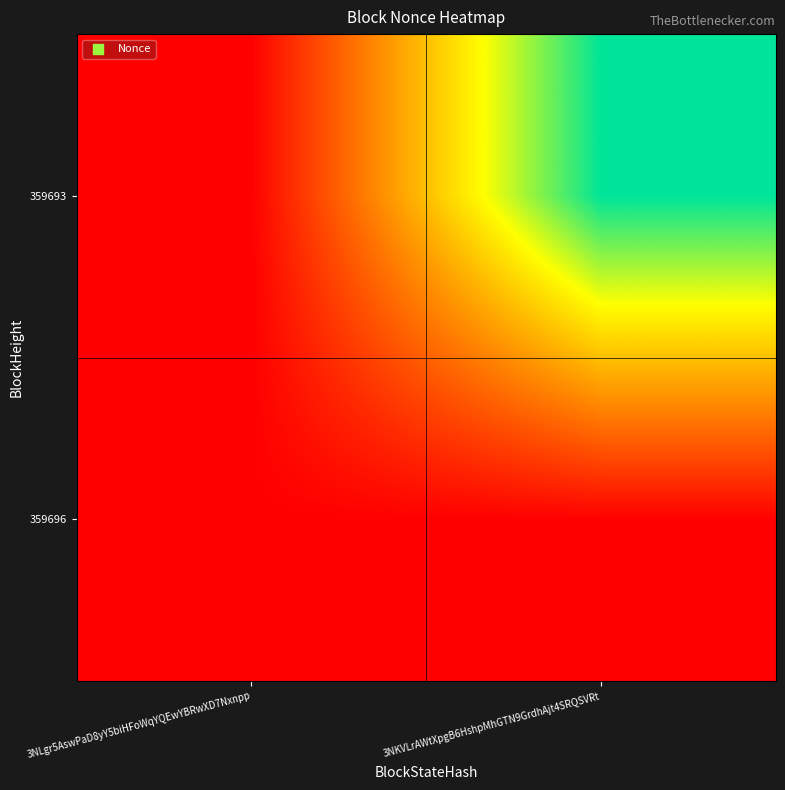

At 3NLgr5AswPaD8yY5biHFoWqYQEwYBRwXD7Nxnpp, list the series in order from smallest to largest.

359696, 359693